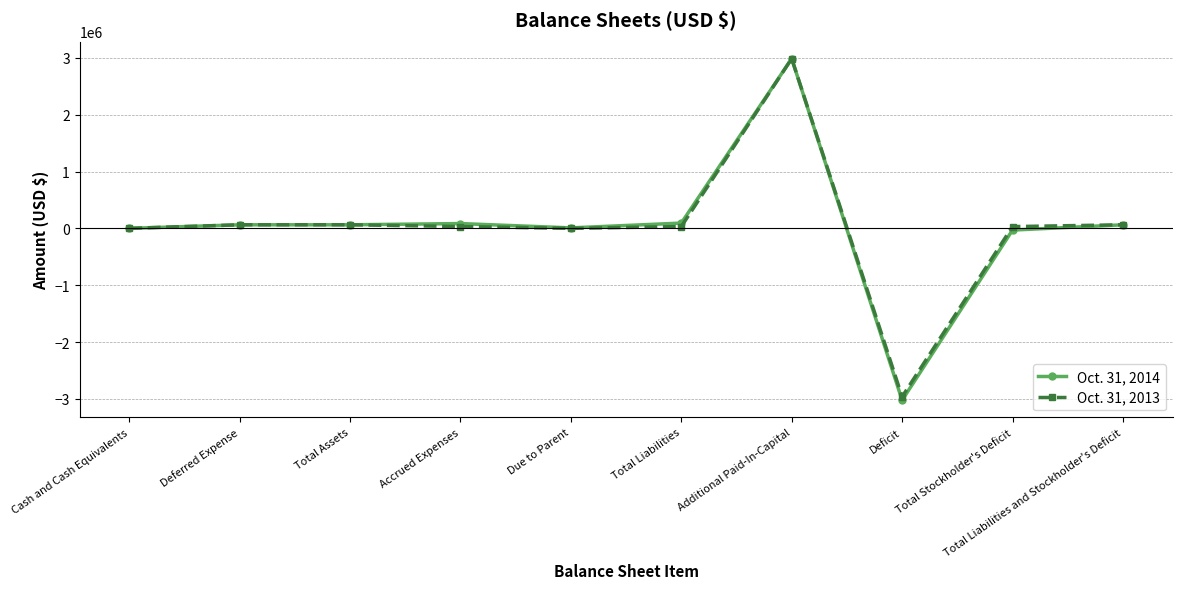

What is the sum of all Oct. 31, 2014 values?

306992